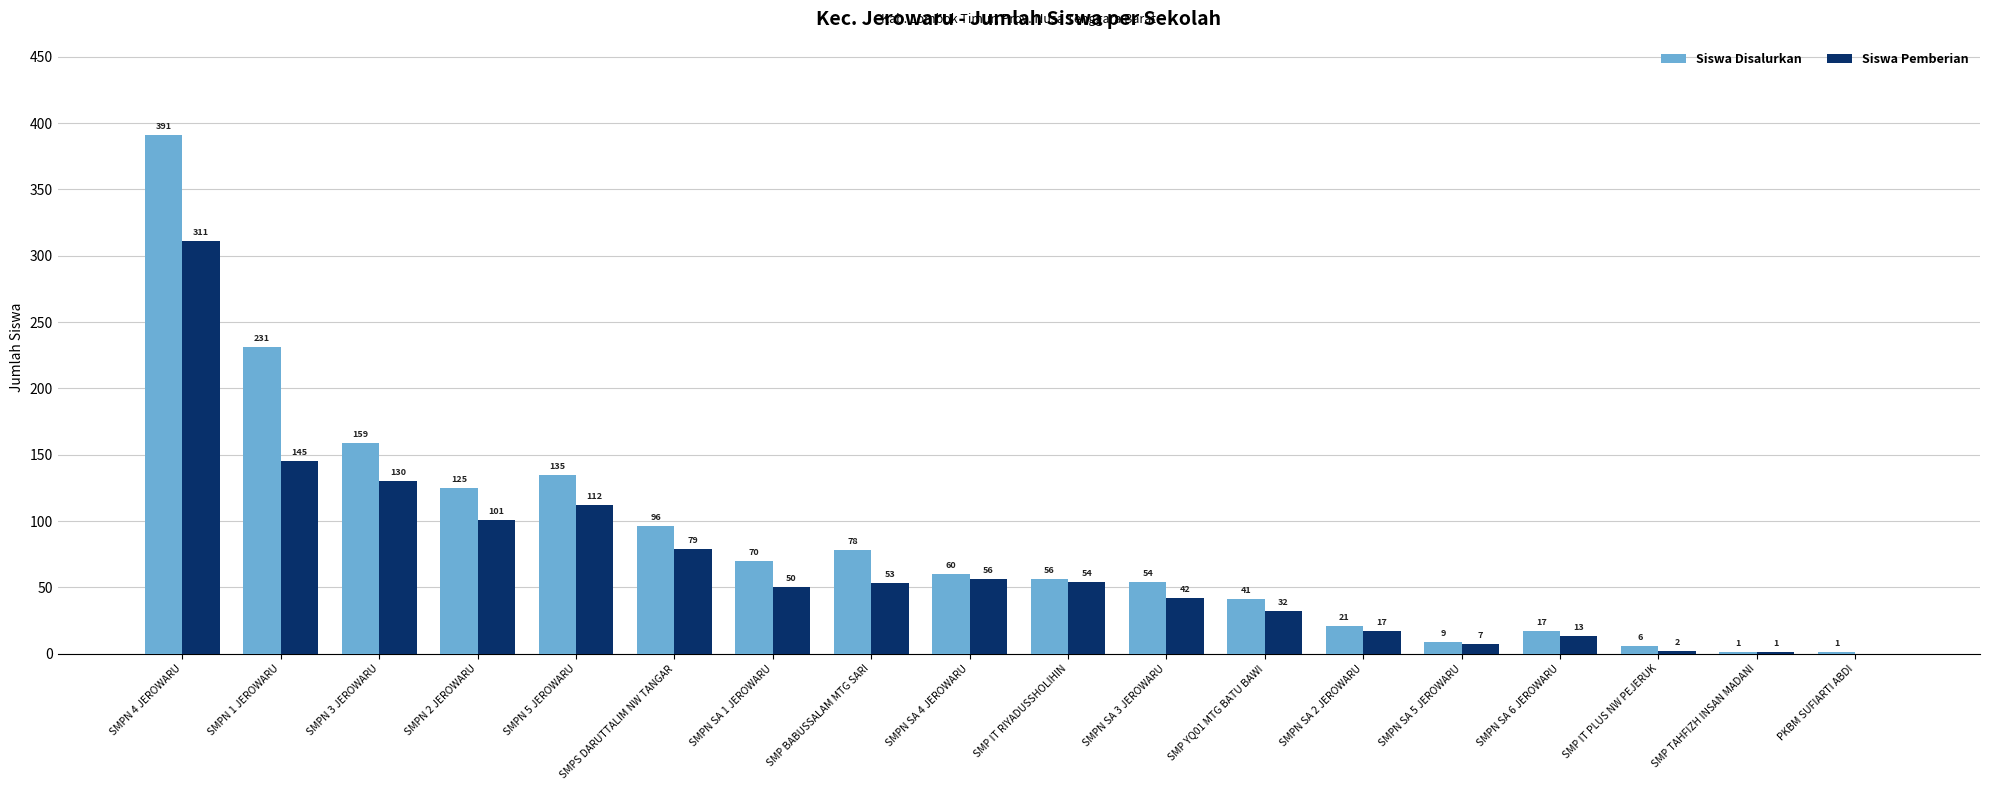

How many positive values does the Siswa Pemberian series have?

17